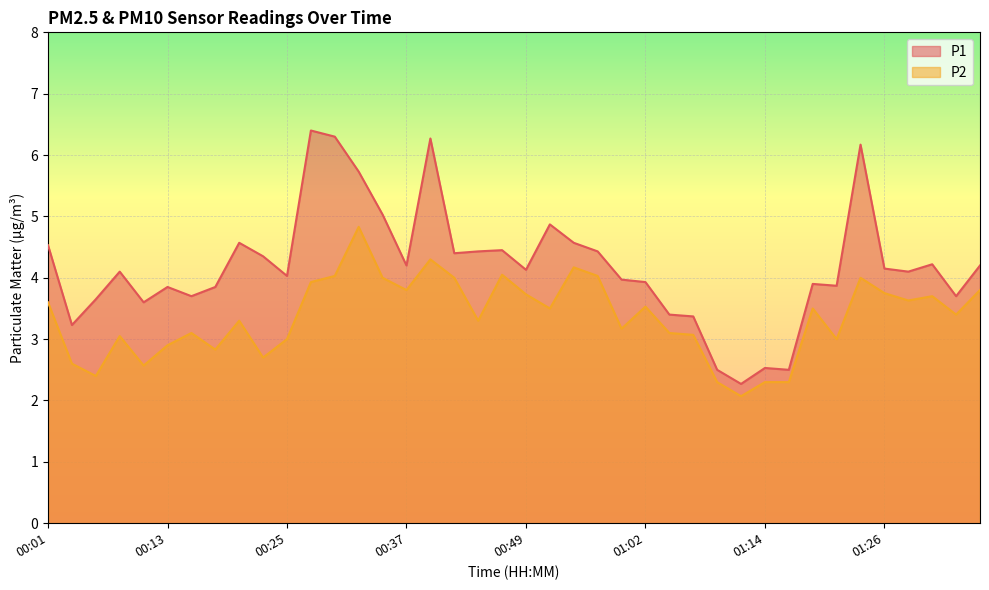

What is the greatest value displayed?

6.4